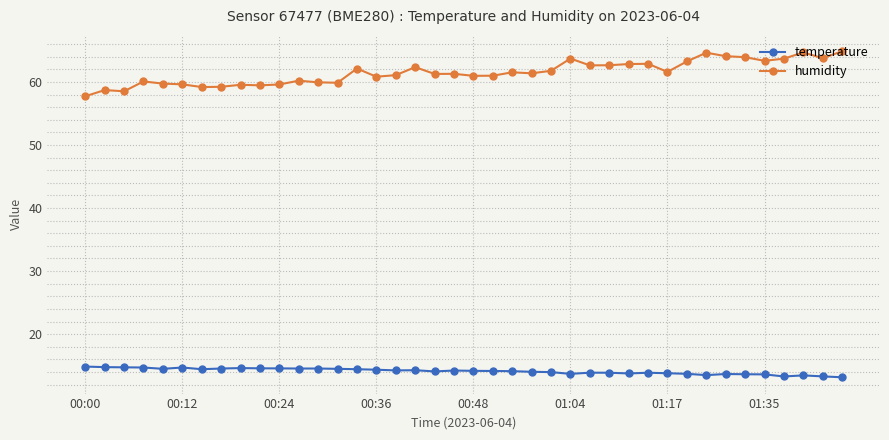

True or false: temperature has more than 1 points higher than both neighbors.

True